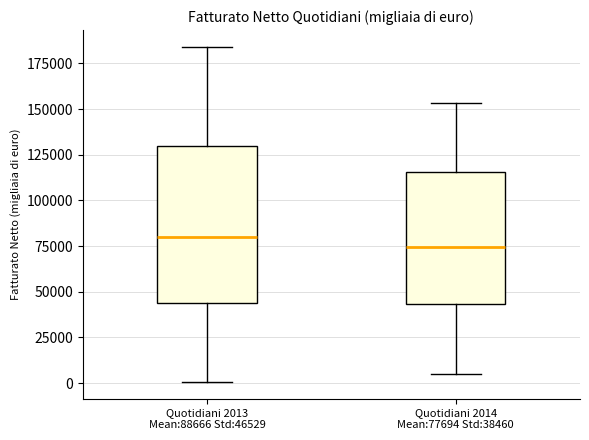

Reading left to right, transcribe this box plot: for each box, give where its median line is, the range the box spans, and where its two whiskers end, as read against the y-axis. The values are not printed on the chart, so give them approximately, as read against the axis.

Quotidiani 2013 Mean:88666 Std:46529: median 80000, box 45000 to 130000, whiskers 0 to 185000
Quotidiani 2014 Mean:77694 Std:38460: median 75000, box 45000 to 115000, whiskers 5000 to 155000